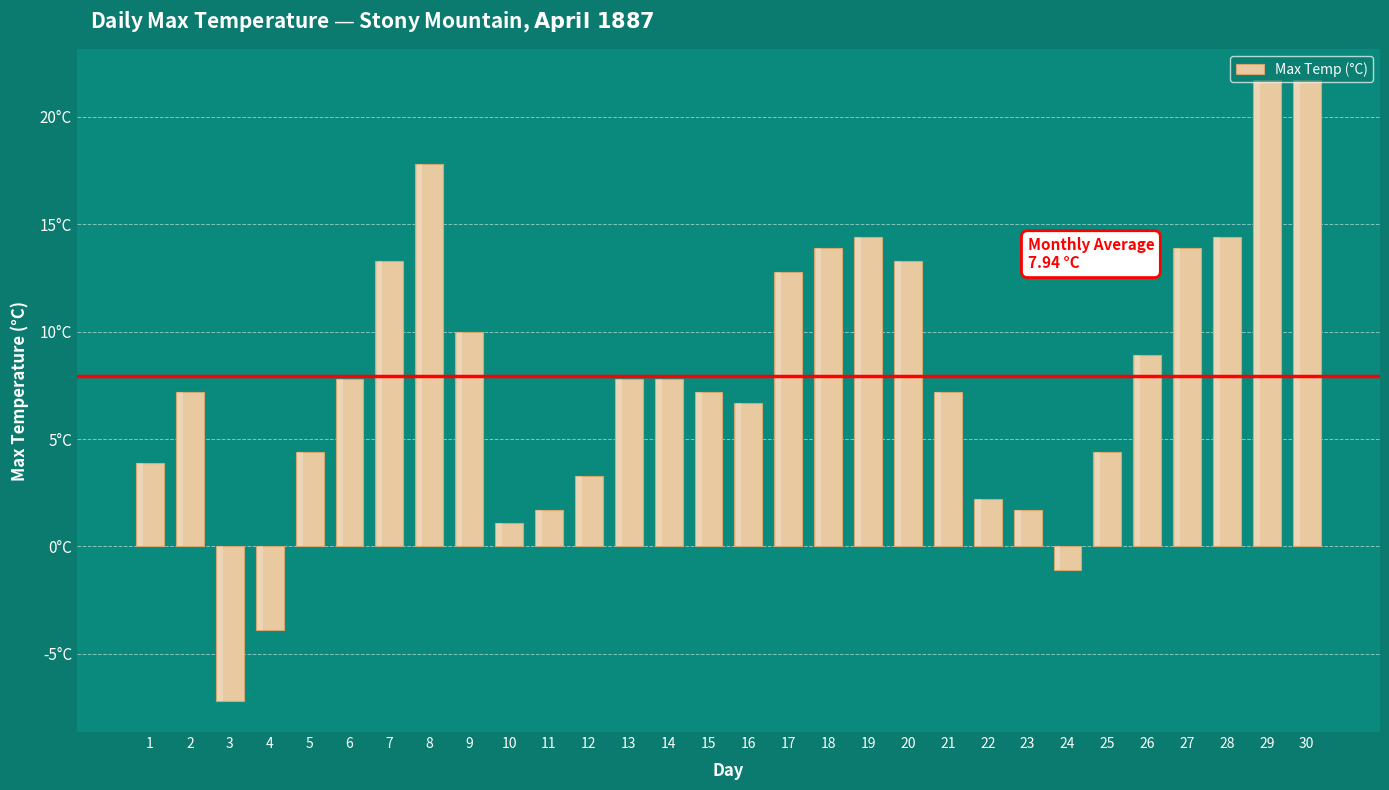

Where is the data nearest to the value 7?

2